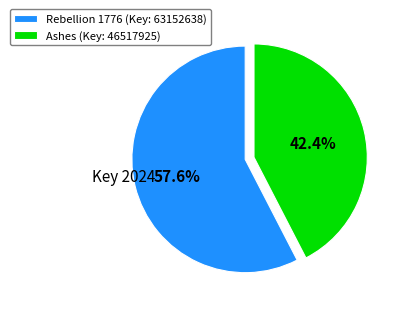

What percentage is NOT represented by Ashes (Key: 46517925)?

57.6%